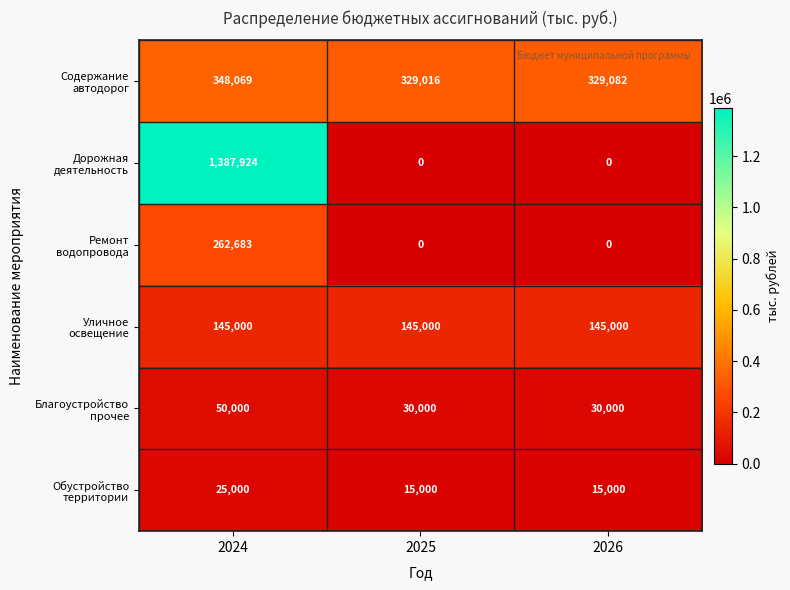

What is the greatest value displayed?

1387924